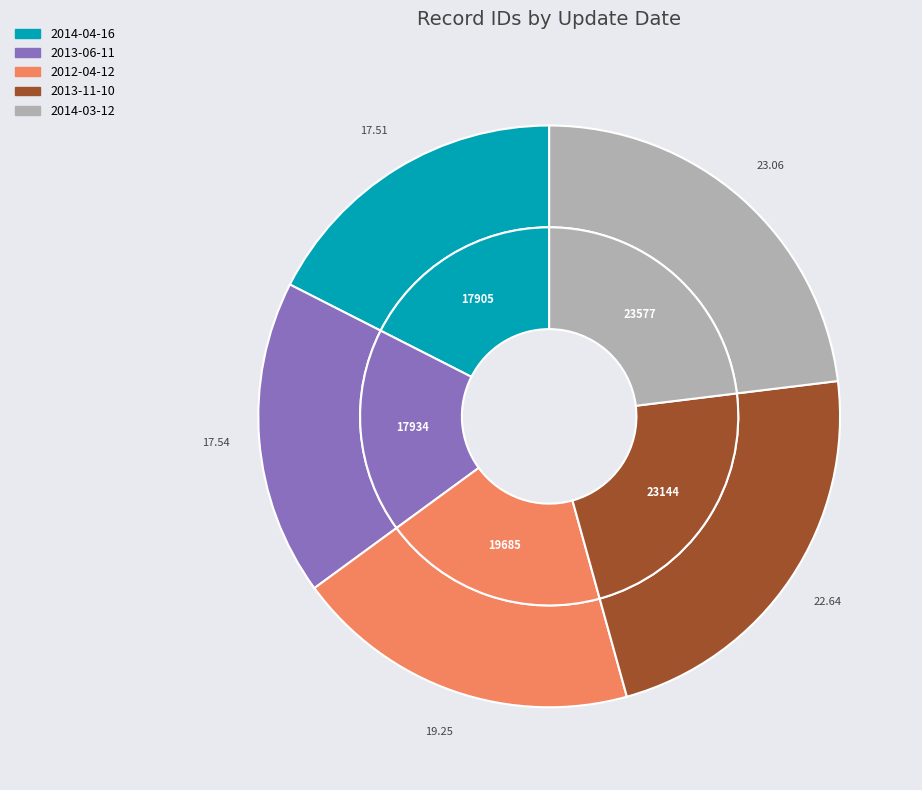

Is it true that 2014-04-16 is 11% of the pie?

False